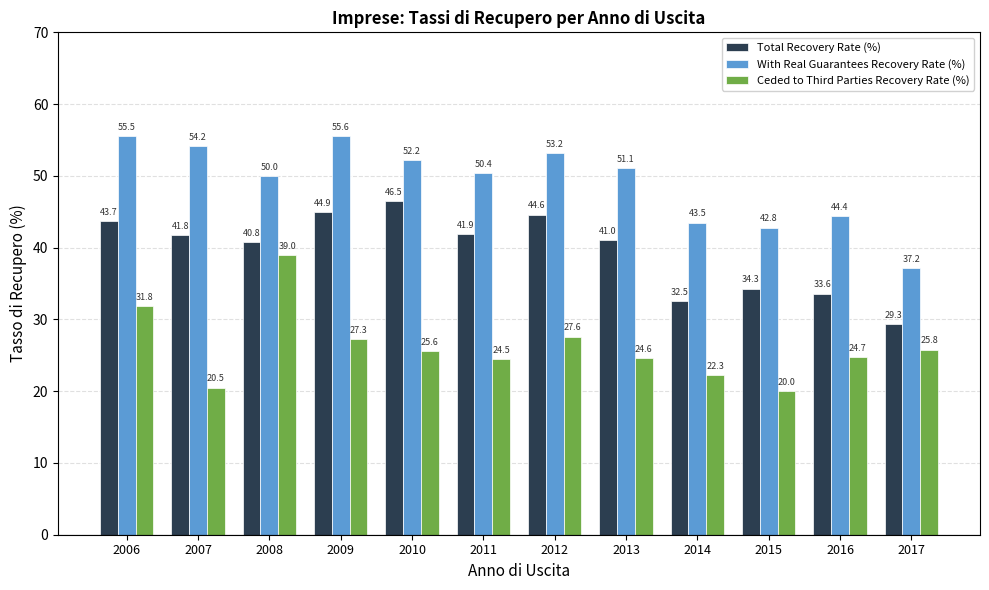

At which category is the sum across all series the highest?

2006